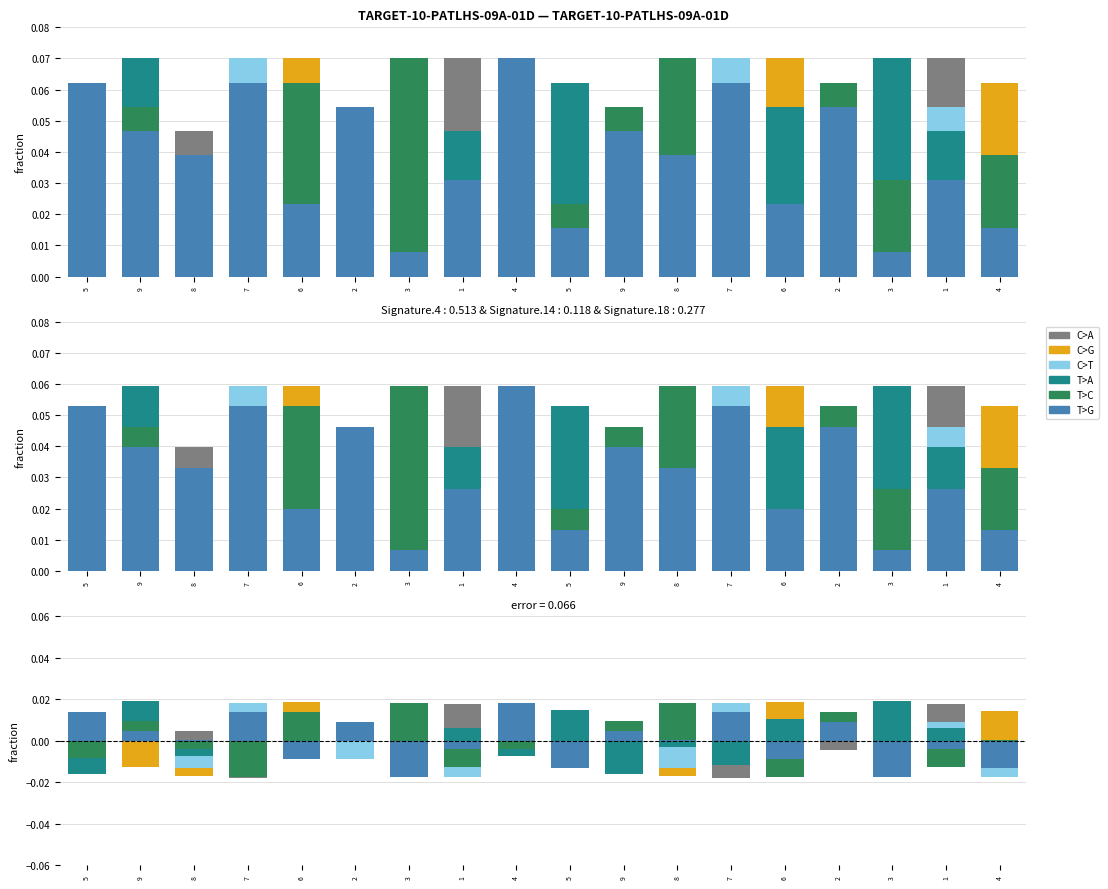

True or false: col_4 has a value of -0.0 at 8.

False